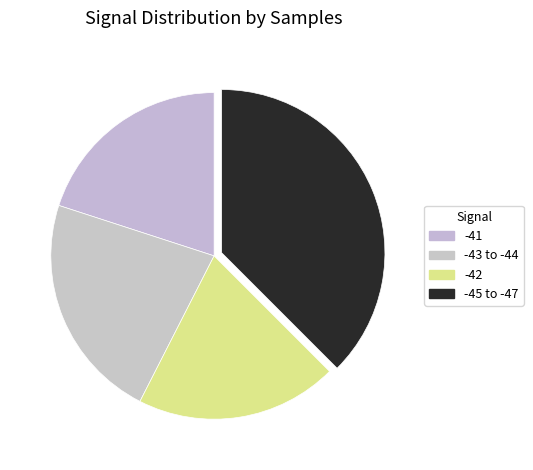

How many segments does this pie chart have?

4